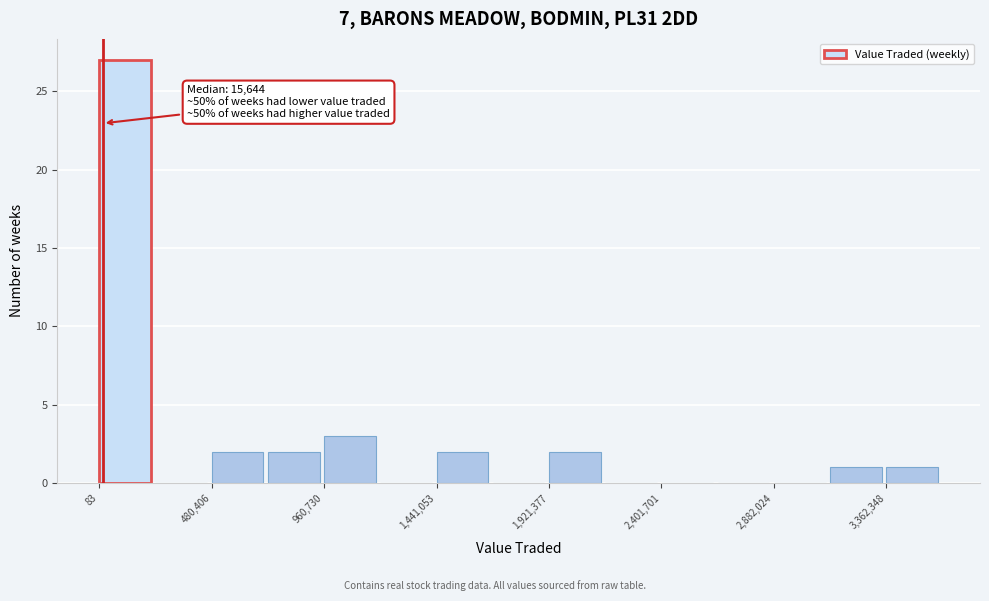

Which range on the x-axis has the tallest bar?

0 to 250000